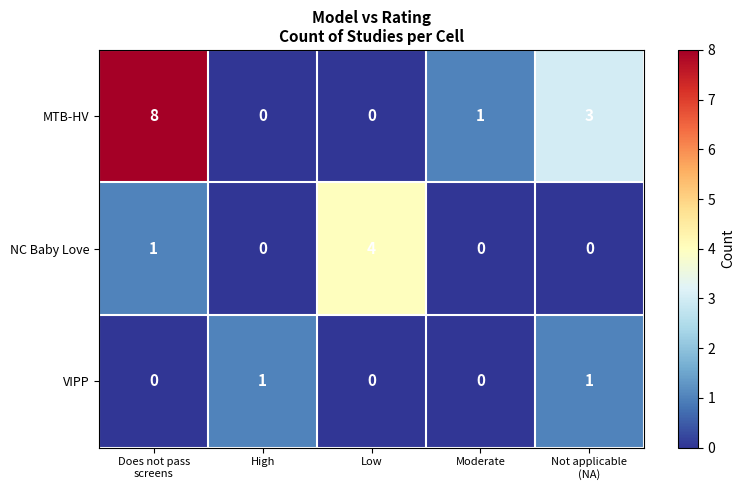

At which category is the sum across all series the highest?

Does not pass
screens